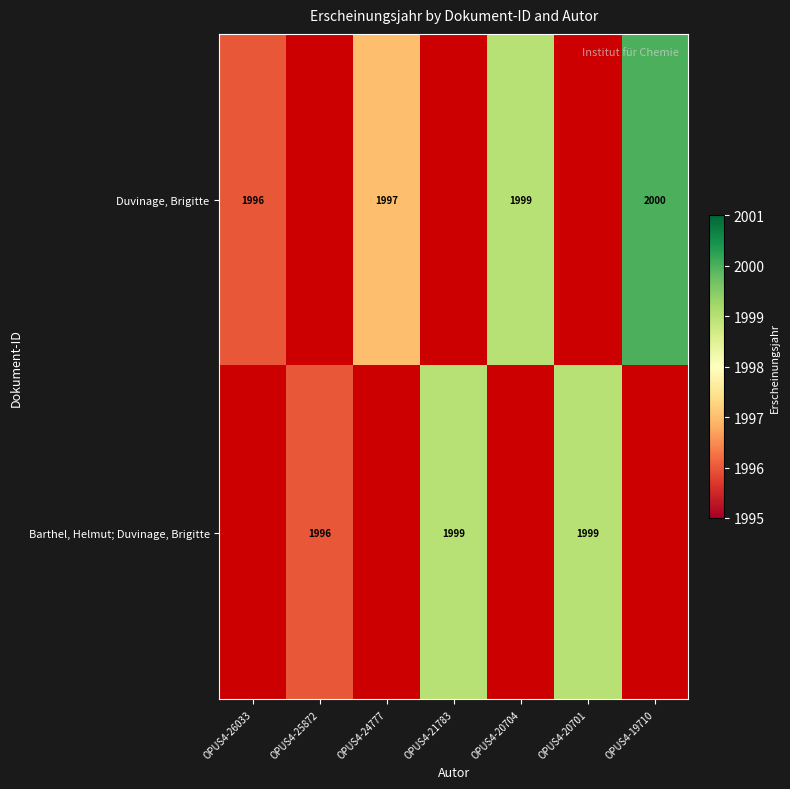

The Duvinage, Brigitte series shows 1996 at OPUS4-26033. True or false?

True